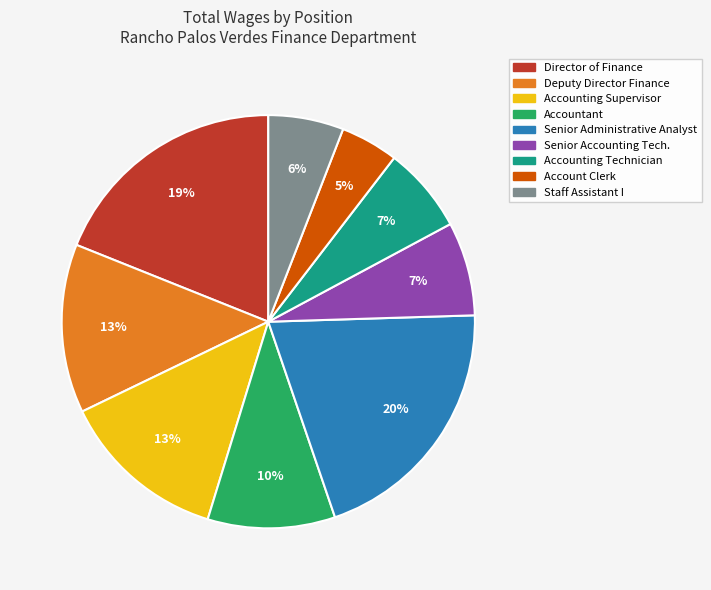

Which slice is the smallest?

Account Clerk